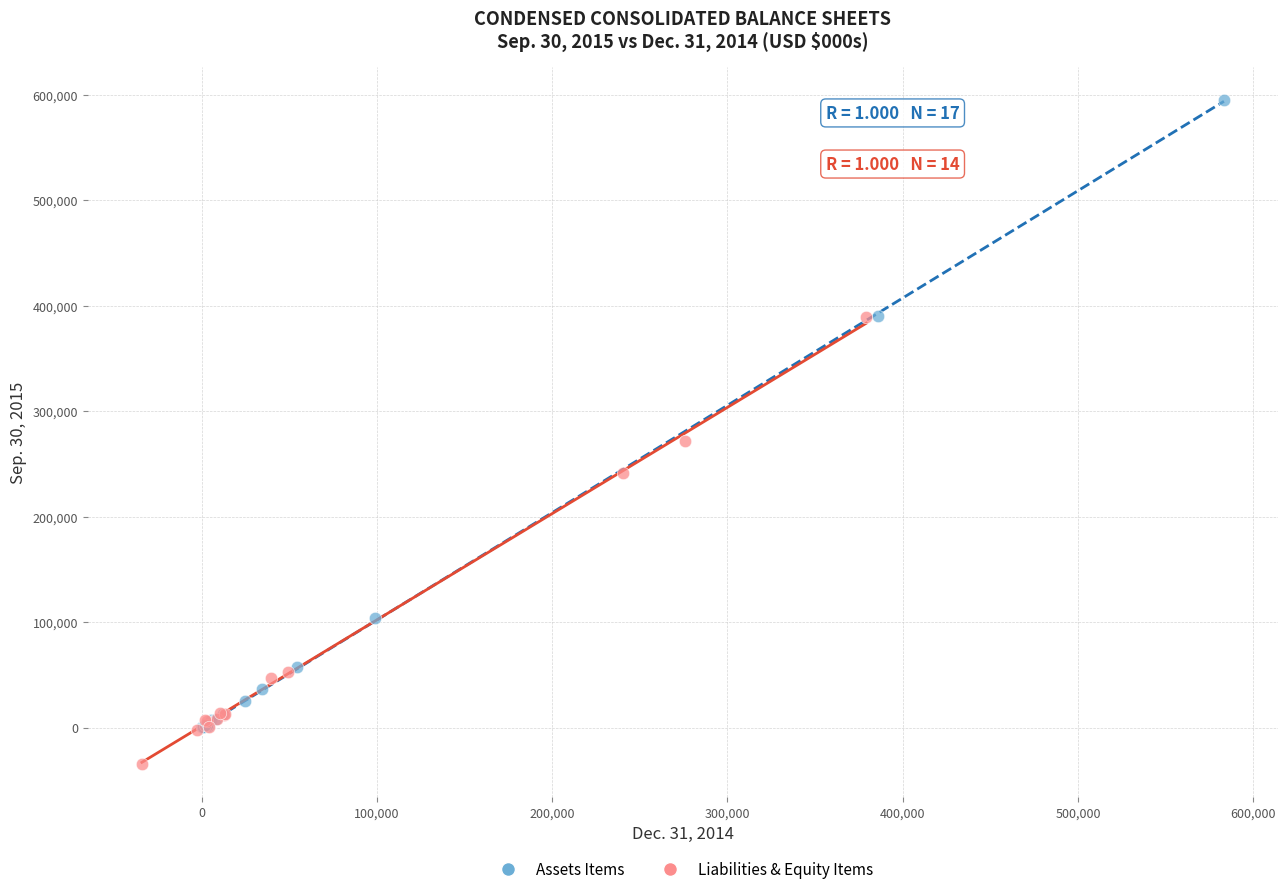

Which series reaches the minimum Y coordinate?

Liabilities & Equity Items